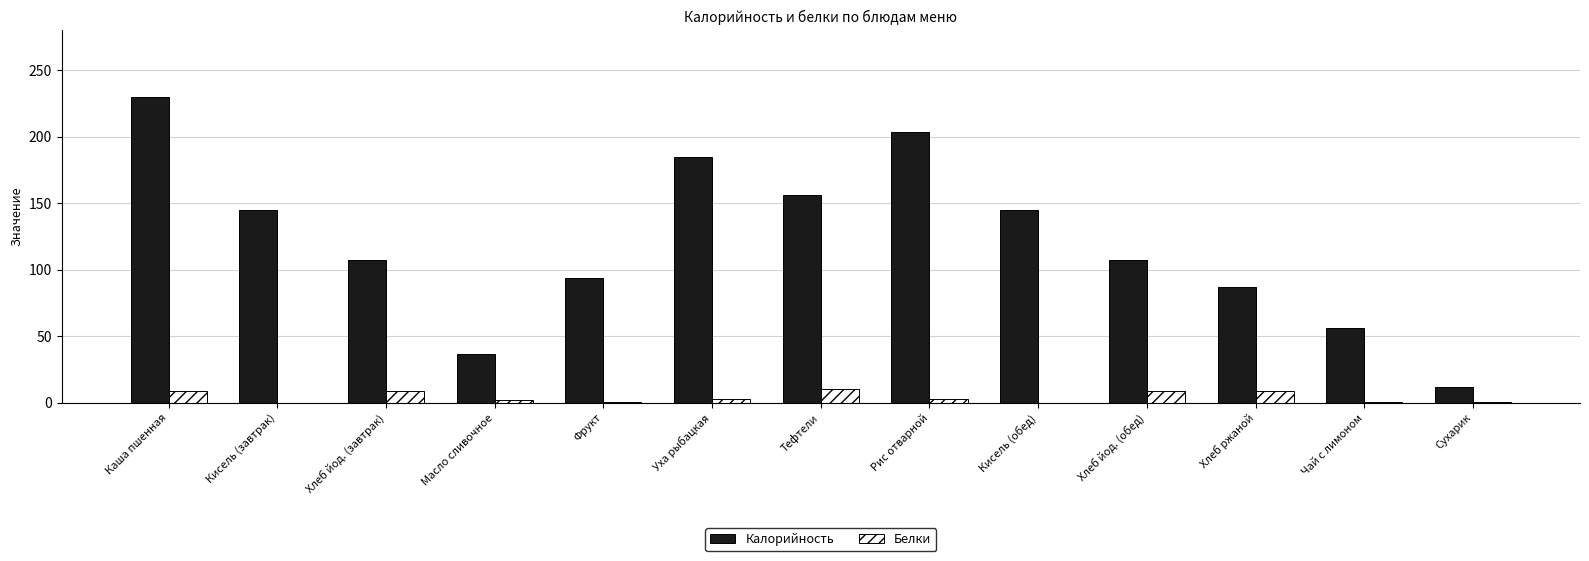

Between Хлеб йод. (завтрак) and Уха рыбацкая, which series saw the biggest shift?

Калорийность